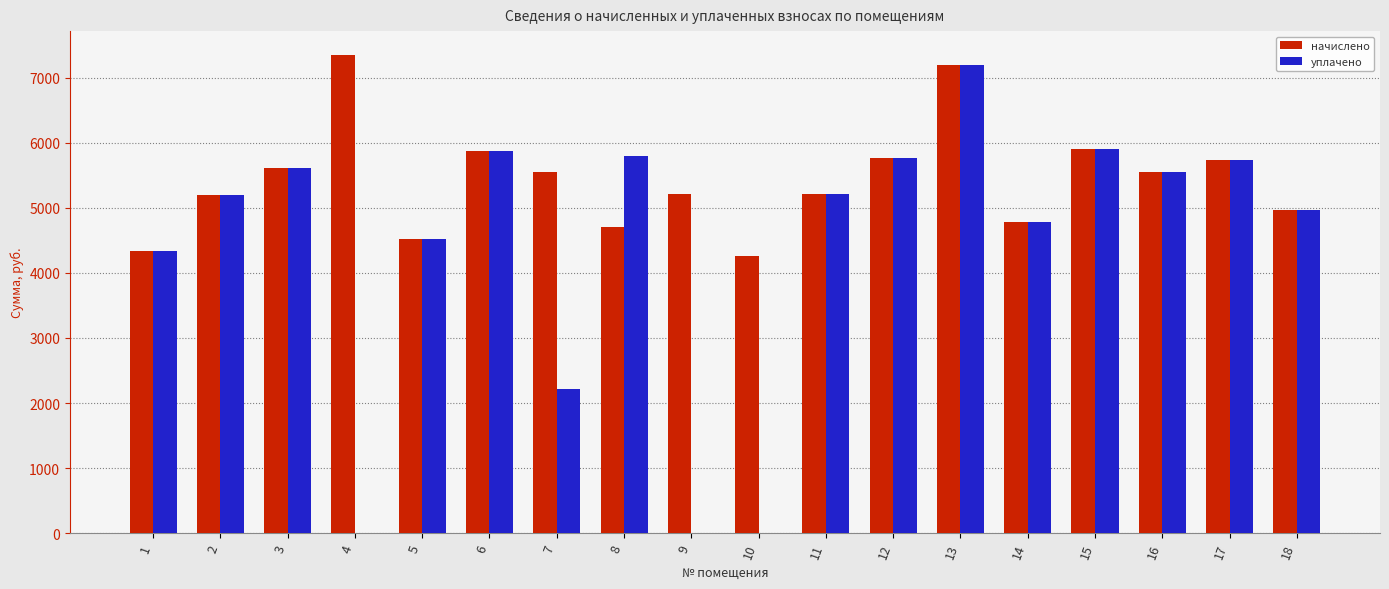

What are all the series names shown in the legend?

начислено, уплачено